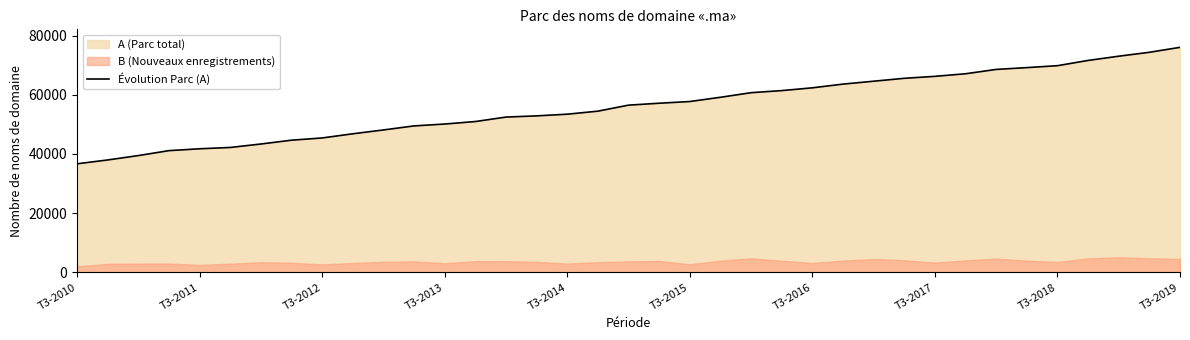

What is the average value?

56093